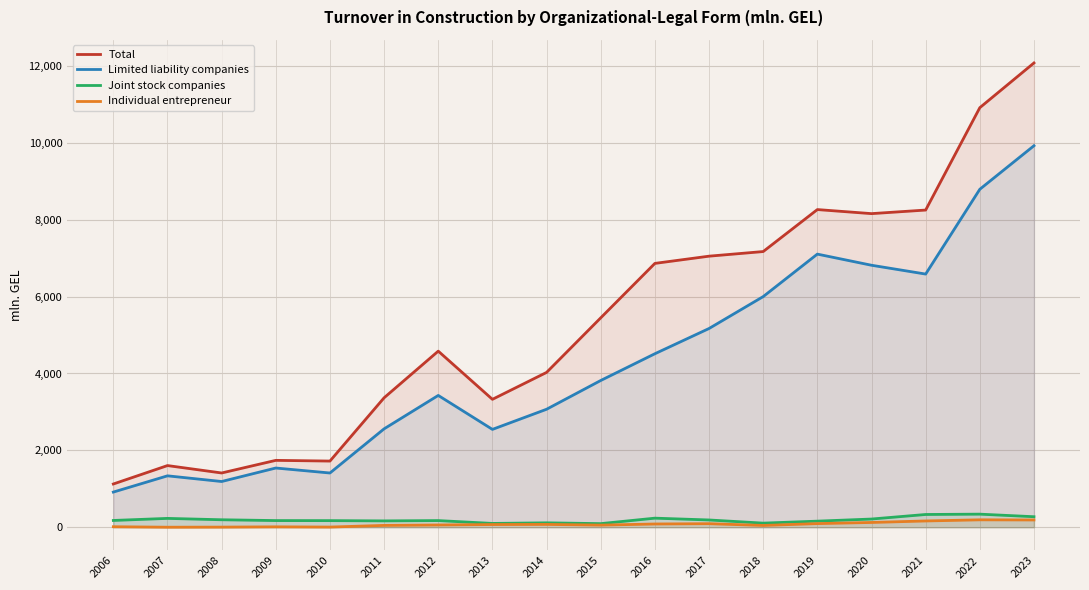

True or false: Total has a value of 9744.6 at 2017.

False